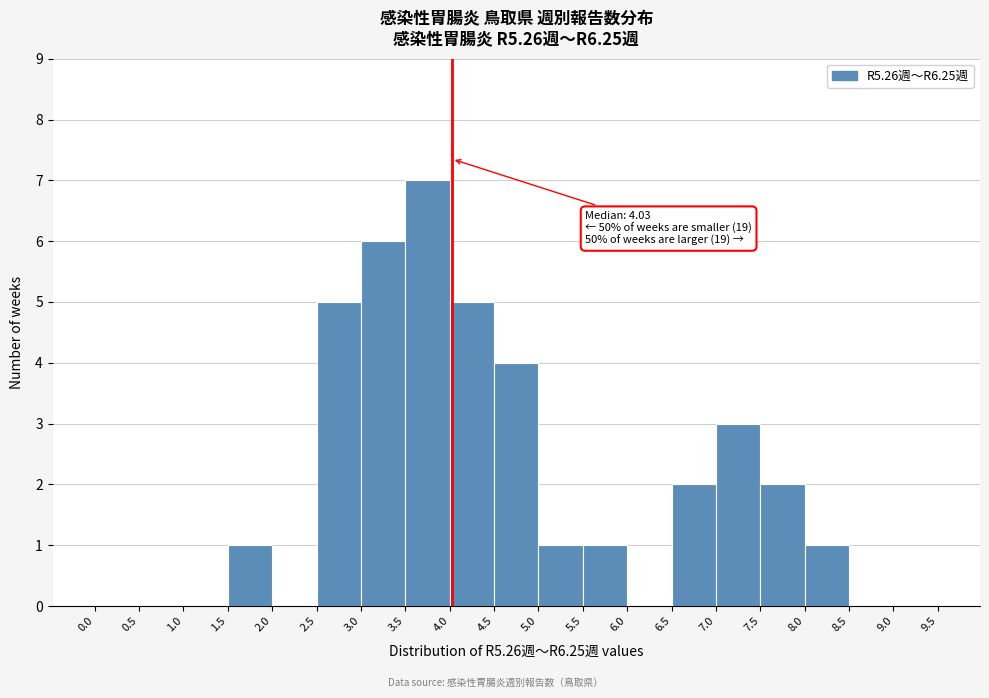

Which range on the x-axis has the tallest bar?

3.5 to 4.0